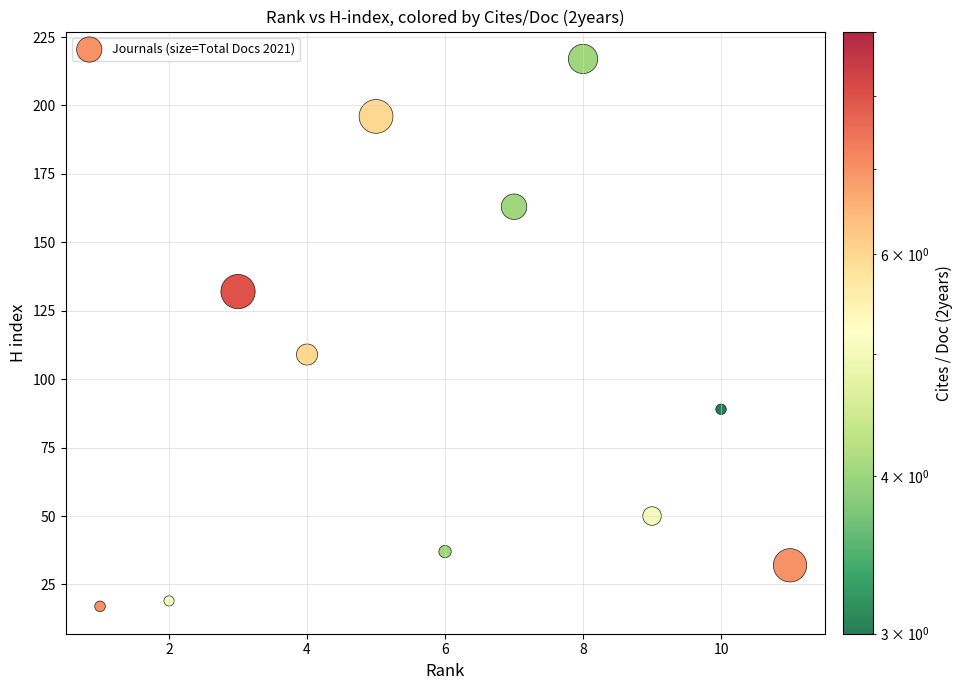

What Y value in the scatter plot is closest to 117?

109